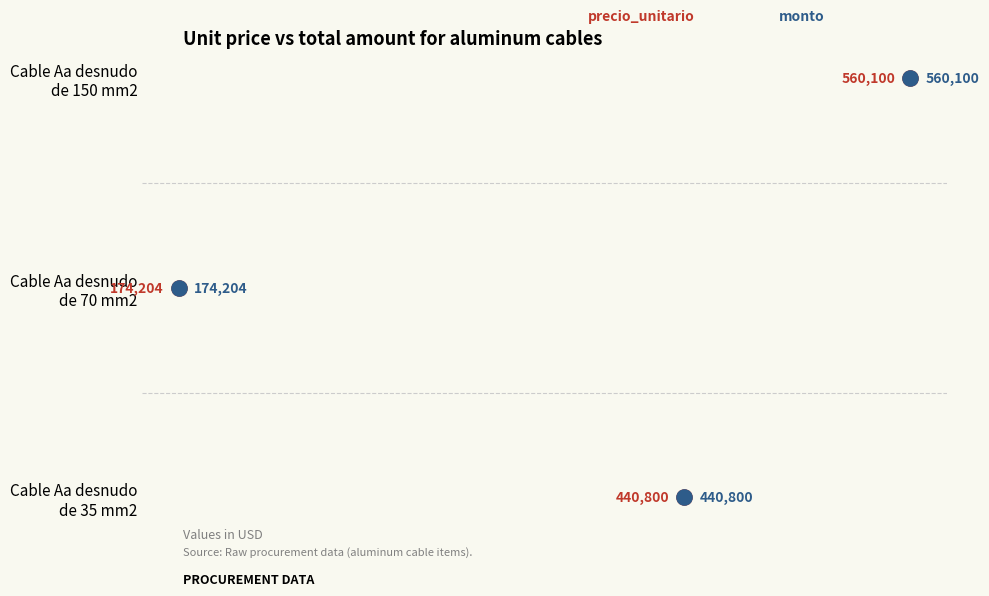

Which series reaches the maximum Y coordinate?

precio_unitario